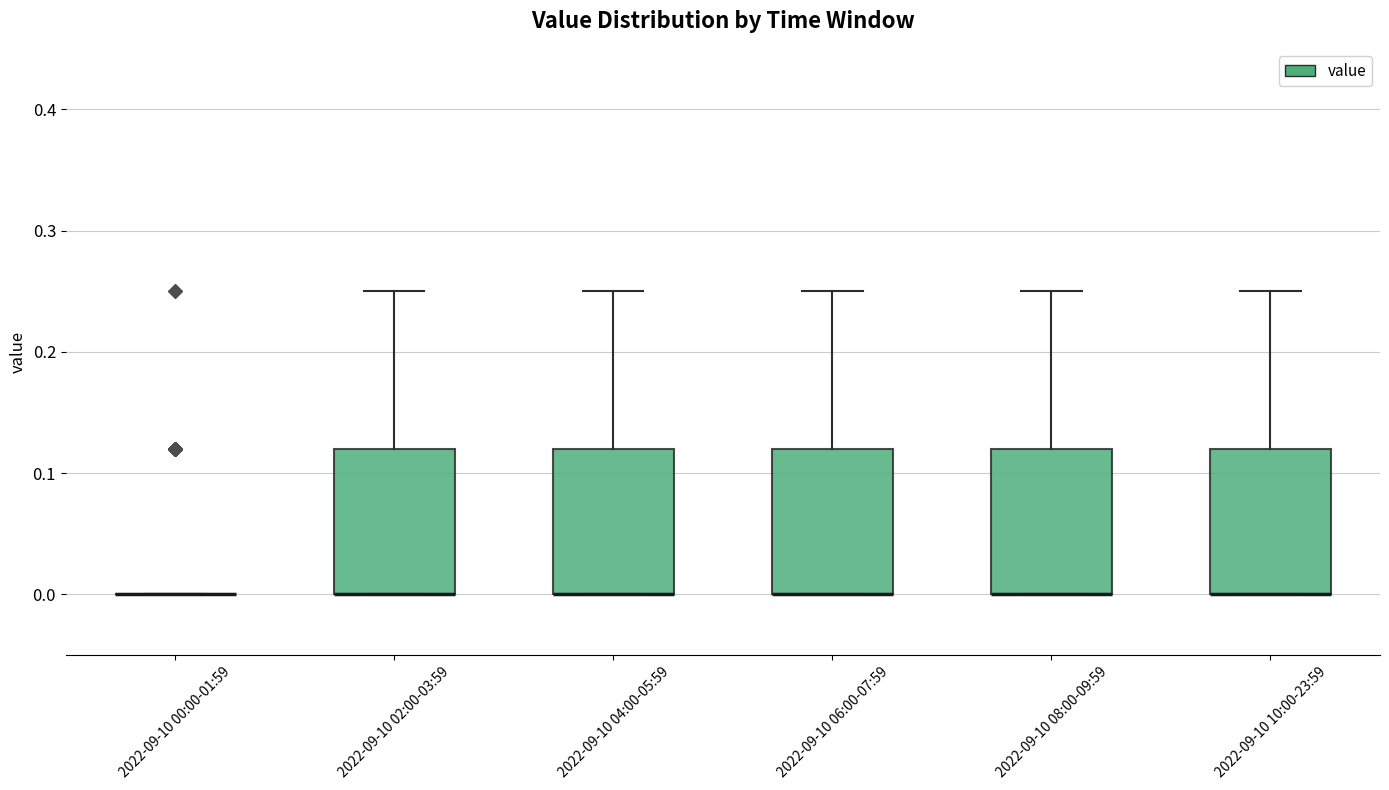

Reading left to right, read every box against the y-axis: the position of its median line, the range the box covers, and the ends of its whiskers. The values are not printed on the chart, so give them approximately, as read against the axis.

2022-09-10 00:00-01:59: box collapsed to a line at 0.00, whiskers 0.00 to 0.00
2022-09-10 02:00-03:59: median 0.00 (drawn on the box's lower edge), box 0.00 to 0.12, whiskers 0.00 to 0.25
2022-09-10 04:00-05:59: median 0.00 (drawn on the box's lower edge), box 0.00 to 0.12, whiskers 0.00 to 0.25
2022-09-10 06:00-07:59: median 0.00 (drawn on the box's lower edge), box 0.00 to 0.12, whiskers 0.00 to 0.25
2022-09-10 08:00-09:59: median 0.00 (drawn on the box's lower edge), box 0.00 to 0.12, whiskers 0.00 to 0.25
2022-09-10 10:00-23:59: median 0.00 (drawn on the box's lower edge), box 0.00 to 0.12, whiskers 0.00 to 0.25